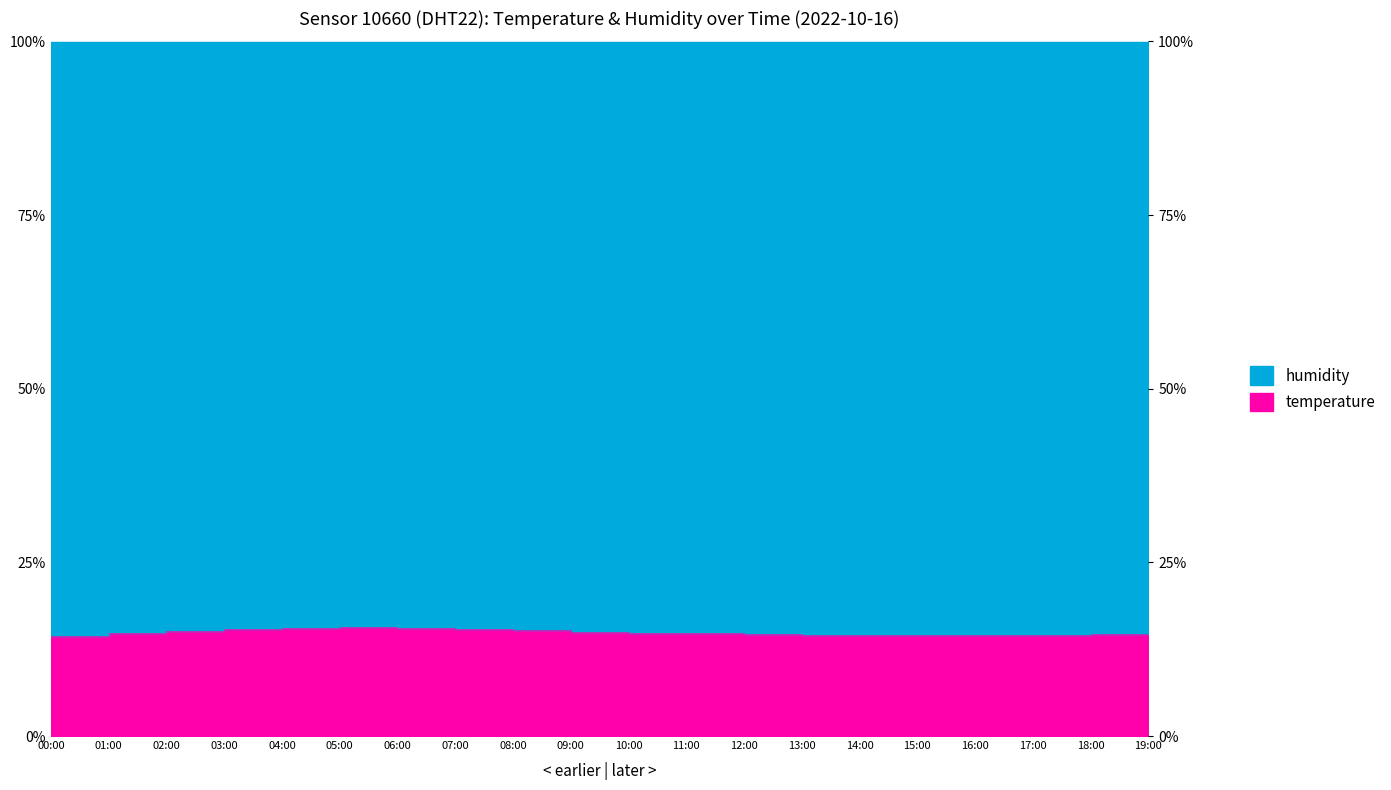

The chart shows a value of 8.4 at 17:00. True or false?

False